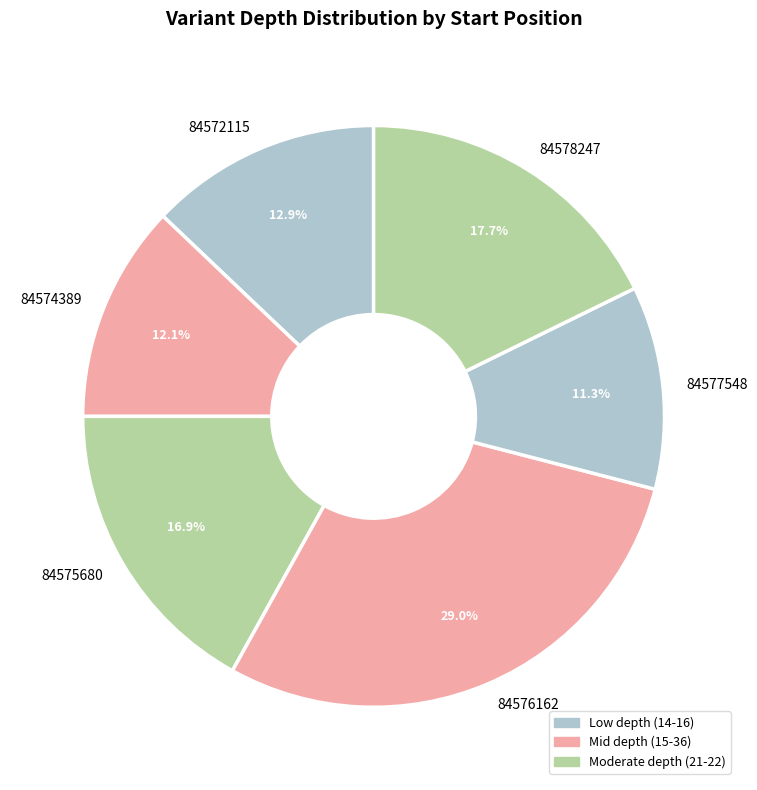

Which category has the biggest portion of the pie?

84576162